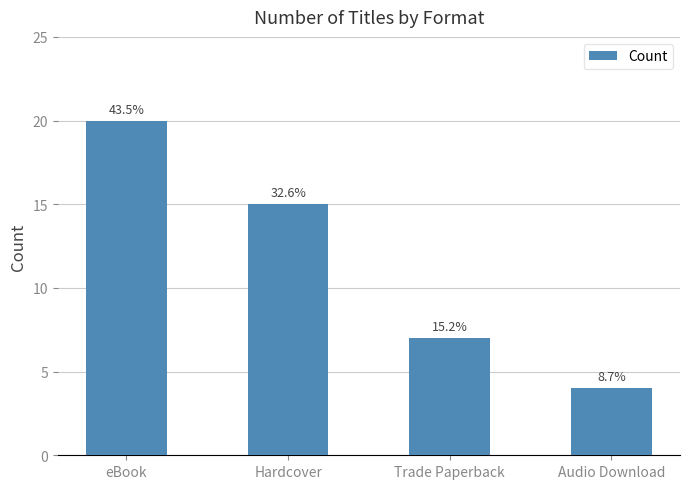

Are the bars horizontal?

No